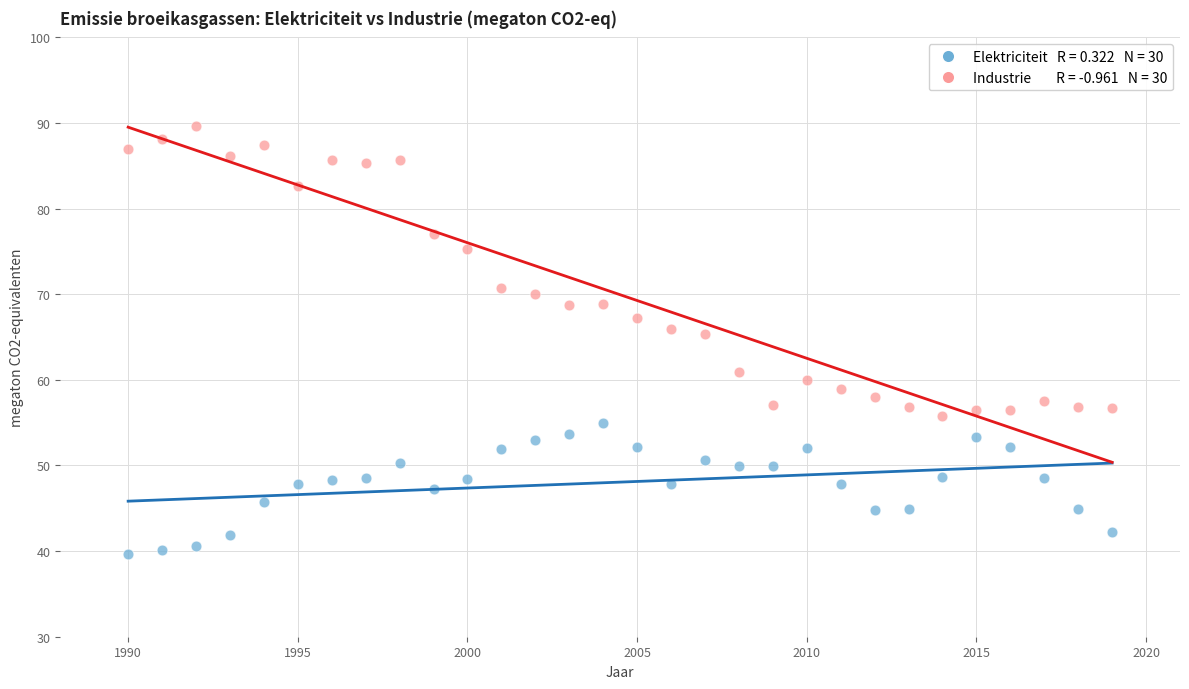

Across all data points, what is the range of X values (max minus min)?

29.0